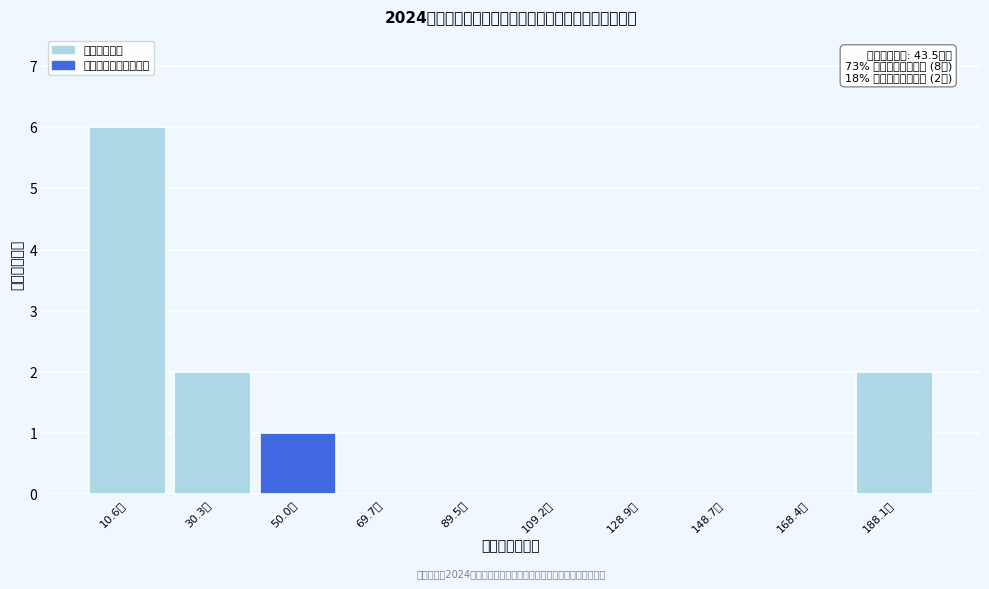

Reading left to right, what are all the values shown in this chart?

10.6万=6	30.3万=2	50.0万=1	69.7万=0	89.5万=0	109.2万=0	128.9万=0	148.7万=0	168.4万=0	188.1万=2